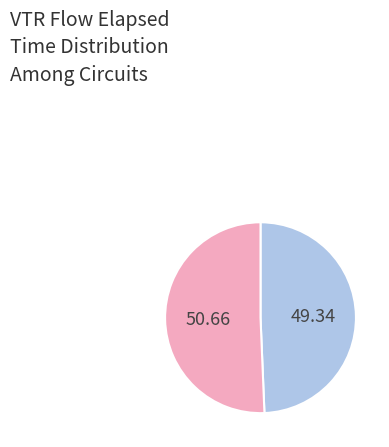

Does any single category account for the majority?

Yes